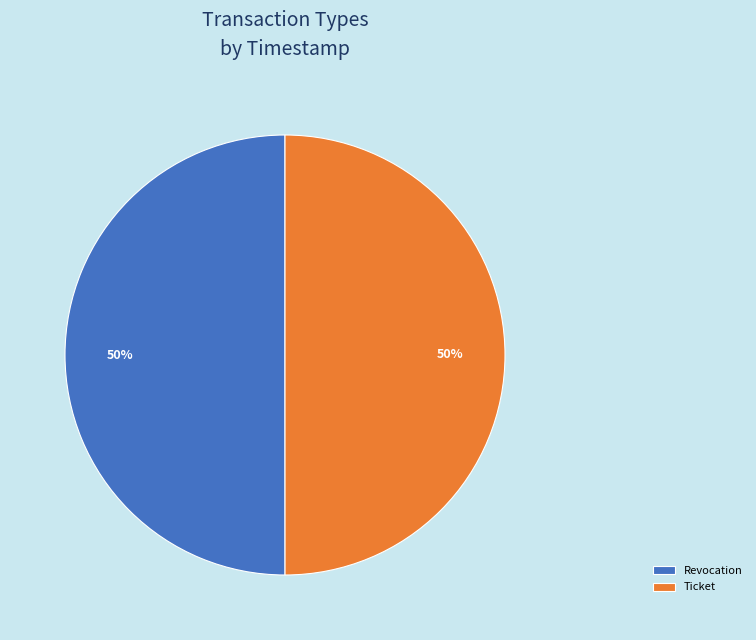

Is the sum of Revocation and Ticket greater than half?

Yes